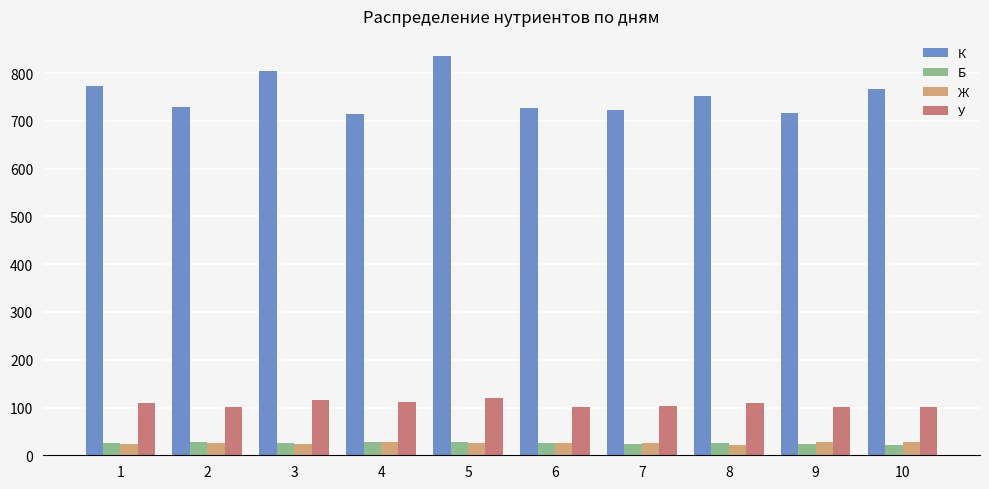

Between 3 and 9, which series saw the biggest shift?

К